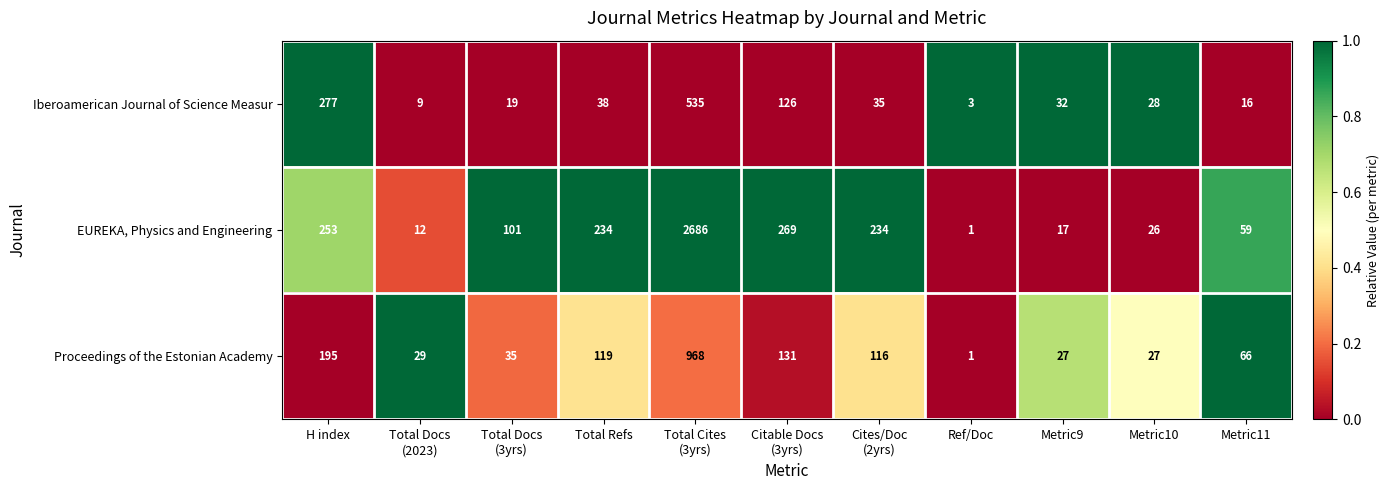

How many distinct data groups are displayed?

3